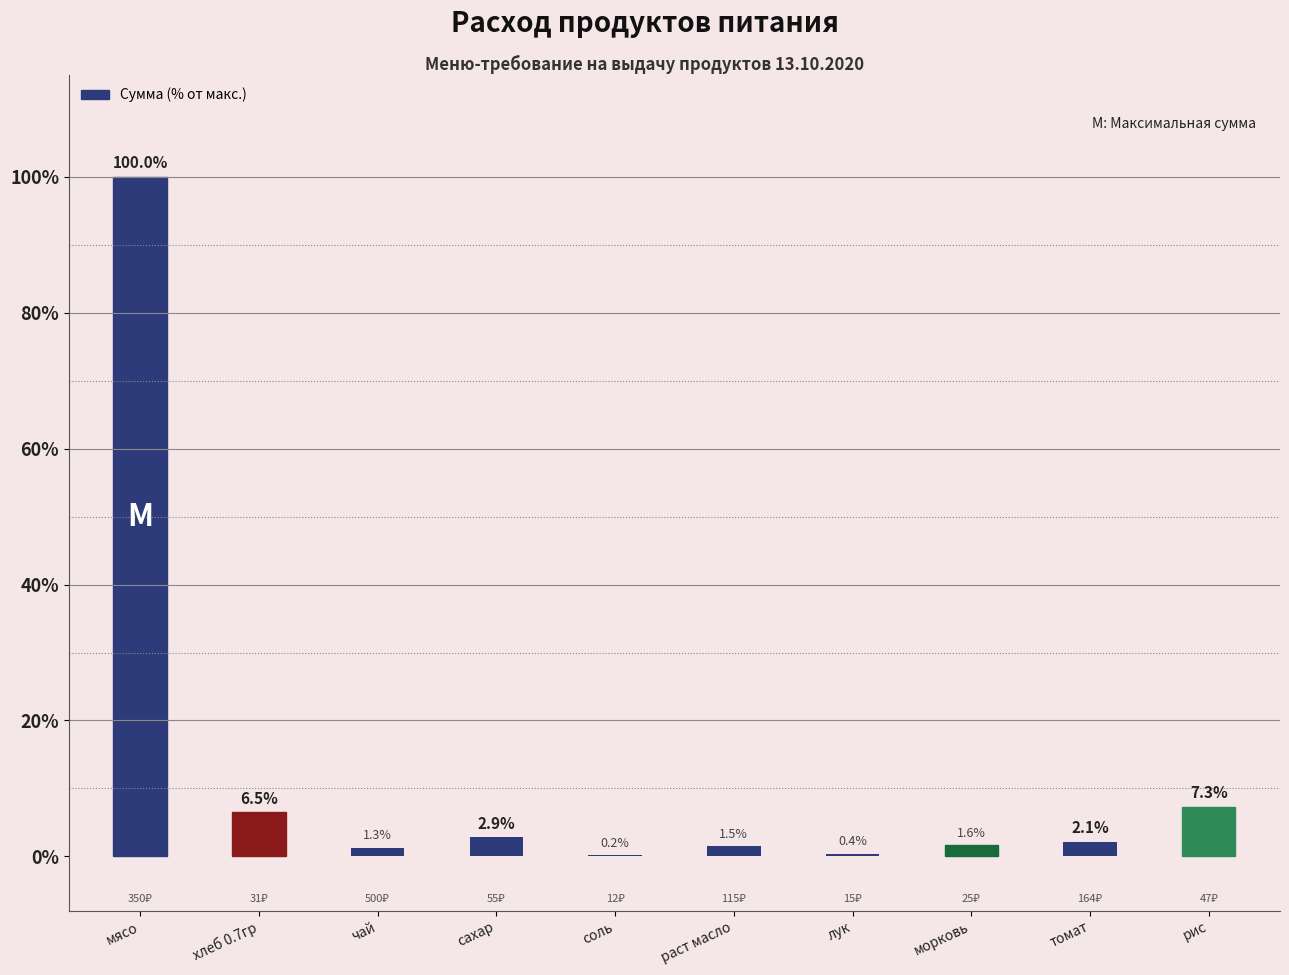

Reading left to right, extract all data points from this chart.

100.0	6.5	1.3	2.9	0.2	1.5	0.4	1.6	2.1	7.3